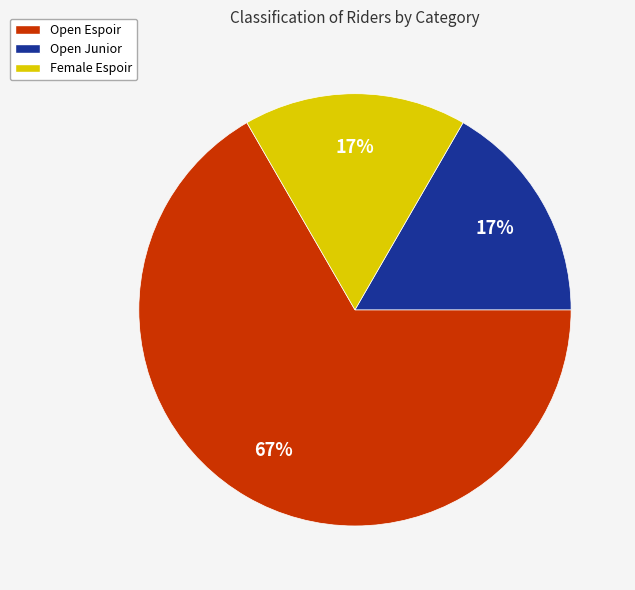

What is the majority slice?

Open Espoir